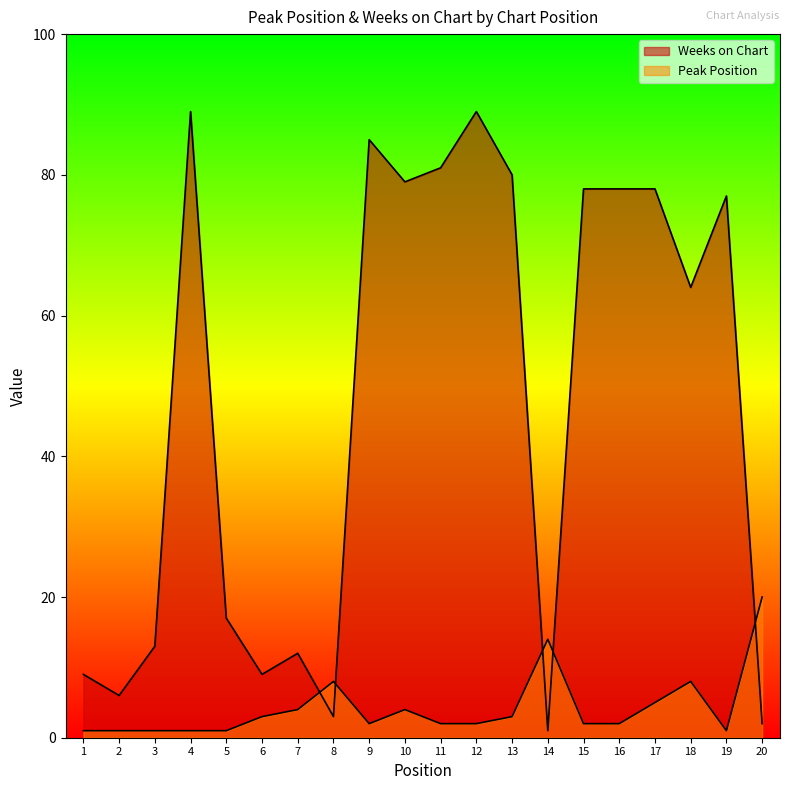

Does the chart display data point markers on the line(s)?

No